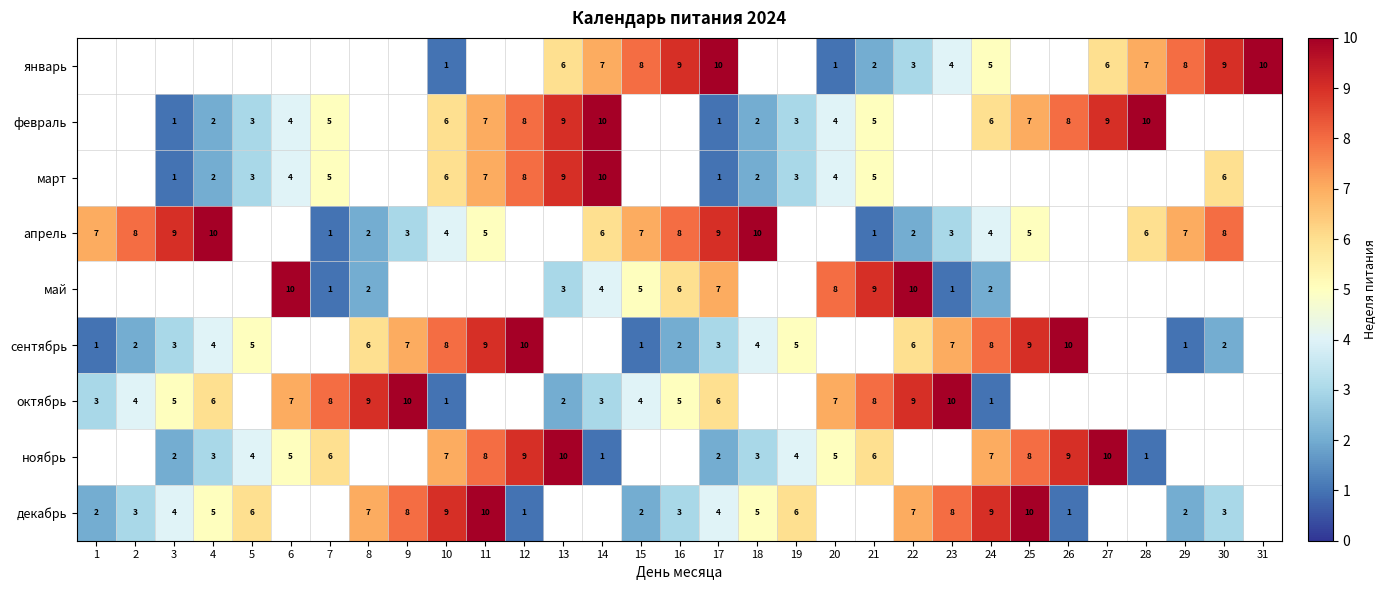

The ноябрь series shows 14 at 25. True or false?

False